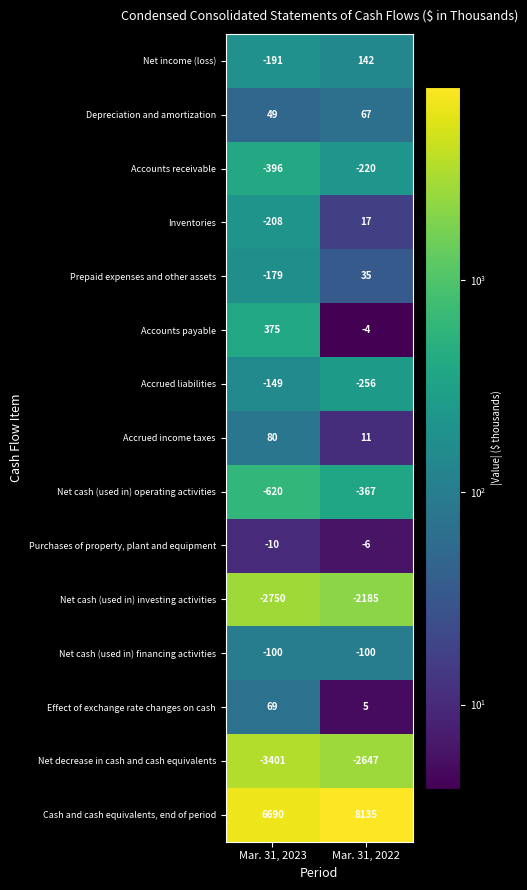

How many categories are shown in the chart?

2